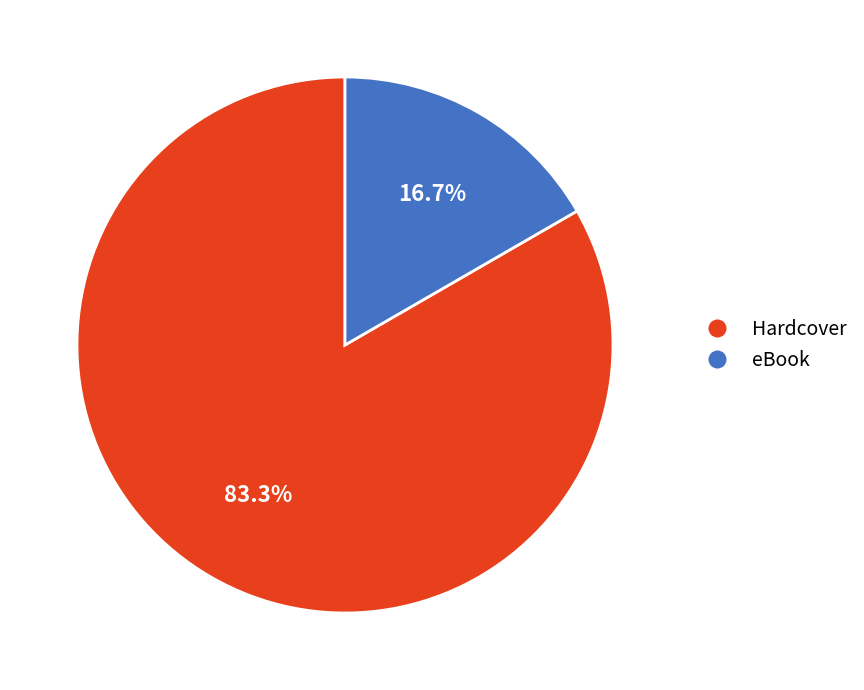

To the nearest percent, what percentage of the pie is eBook?

17%